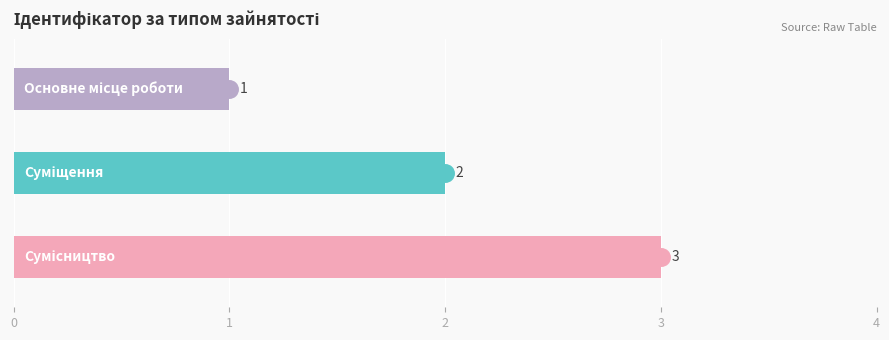

How many bars are there in total?

3